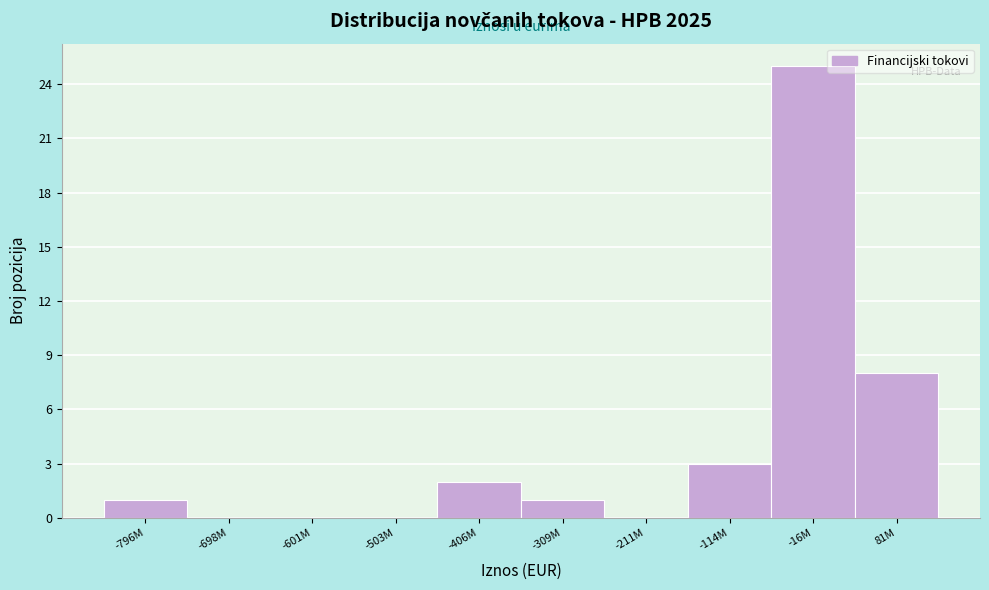

Reading left to right, list all the values displayed in this chart.

-796M=1	-698M=0	-601M=0	-503M=0	-406M=2	-309M=1	-211M=0	-114M=3	-16M=25	81M=8